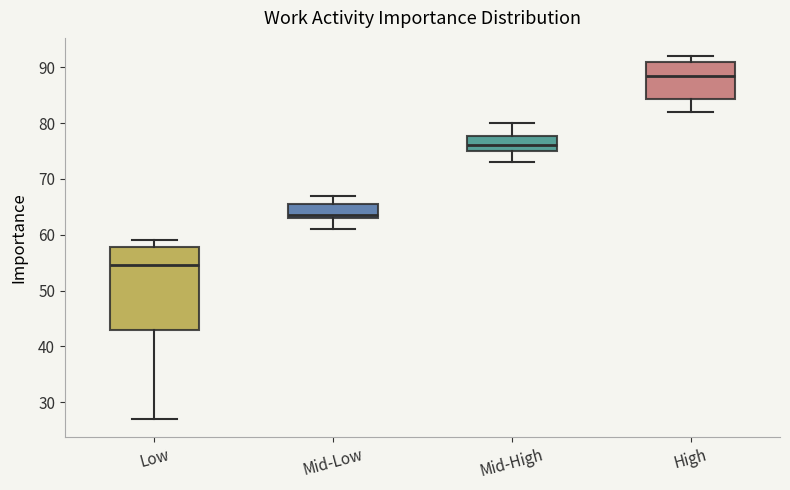

Which box's median line is the lowest?

Low